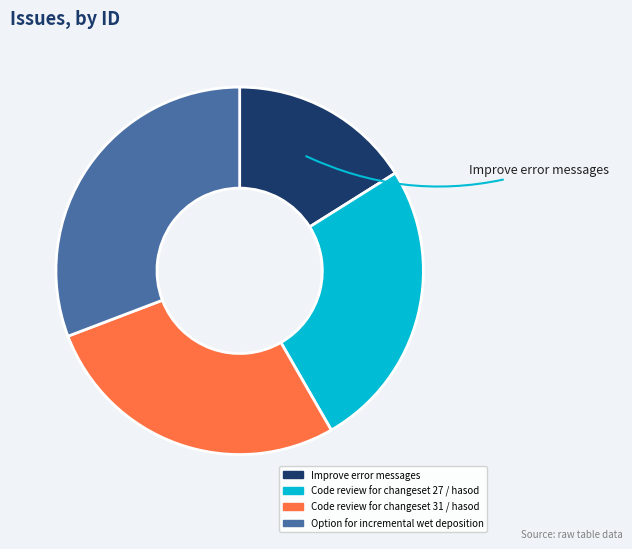

The Improve error messages slice represents 16% of the pie. True or false?

True